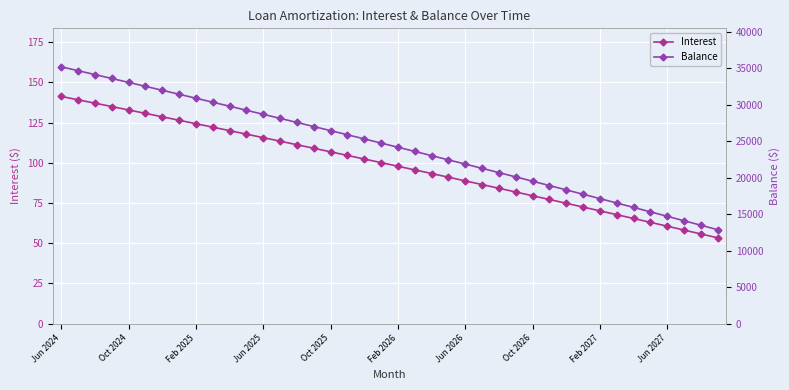

True or false: Interest has more than 1 points higher than both neighbors.

False